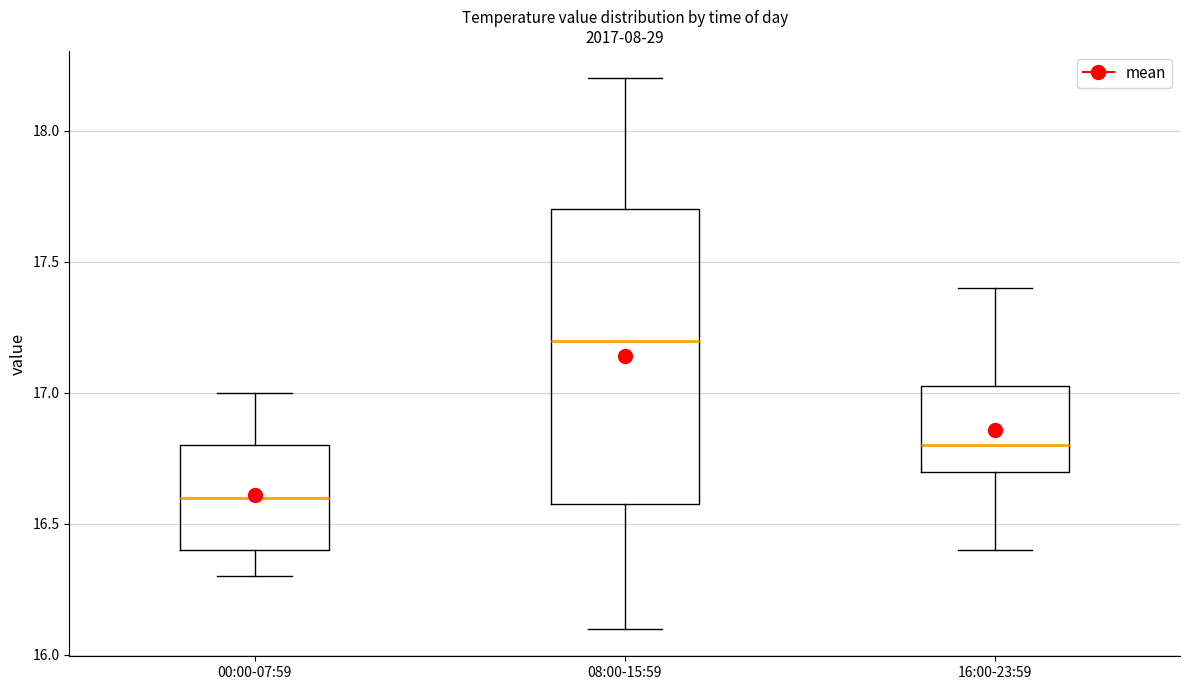

Reading left to right, transcribe this box plot: for each box, give where its median line is, the range the box spans, and where its two whiskers end, as read against the y-axis. The values are not printed on the chart, so give them approximately, as read against the axis.

00:00-07:59: median 16.60, box 16.40 to 16.80, whiskers 16.30 to 17.00
08:00-15:59: median 17.20, box 16.60 to 17.70, whiskers 16.10 to 18.20
16:00-23:59: median 16.80, box 16.70 to 17.05, whiskers 16.40 to 17.40